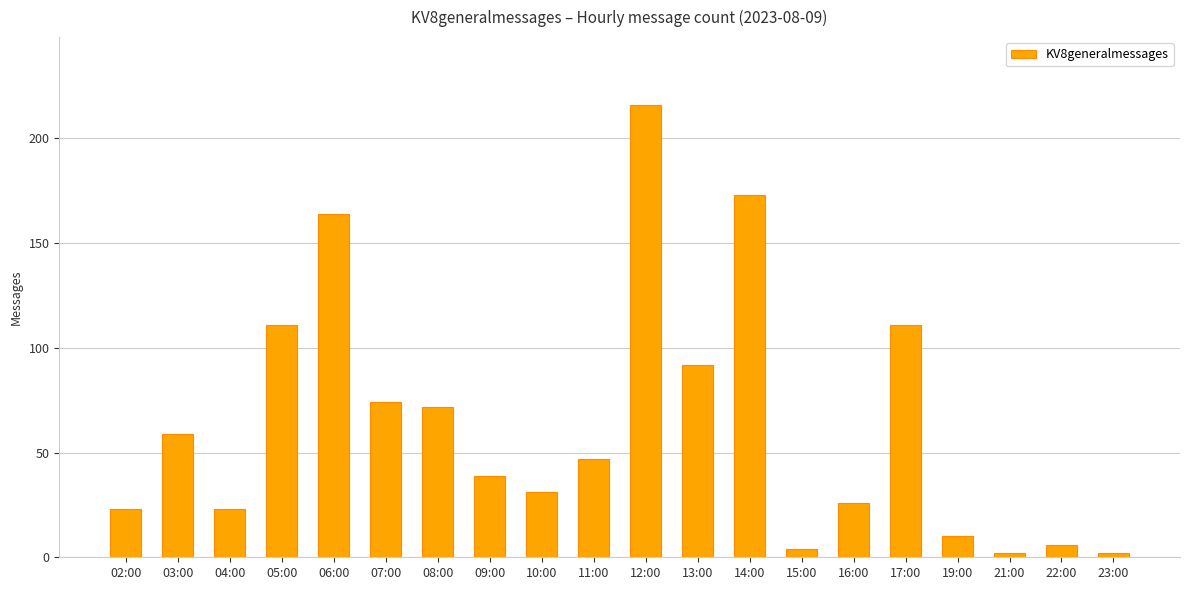

What is the smallest value displayed?

2